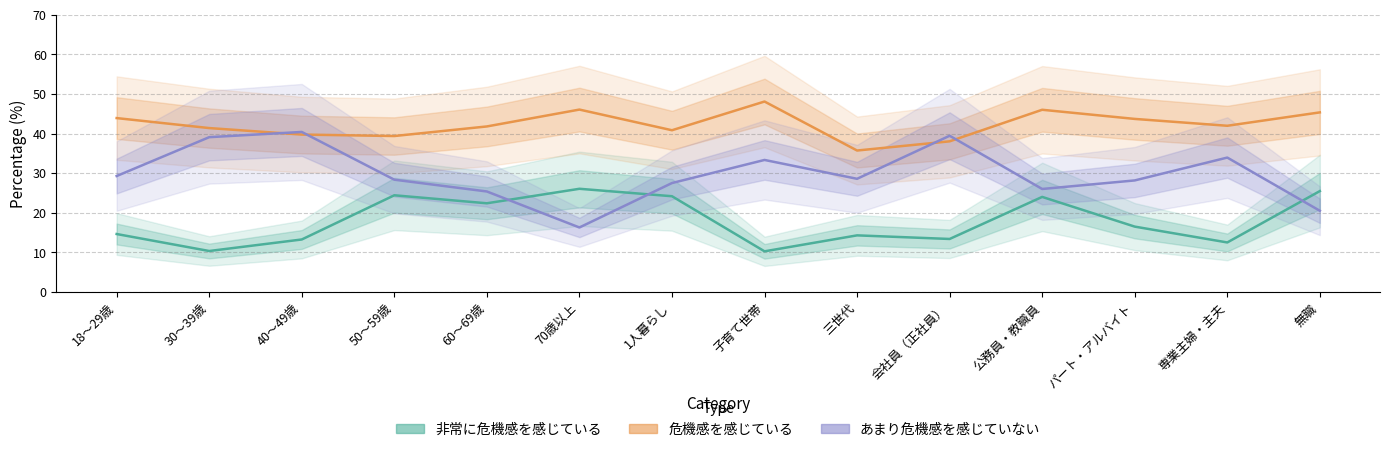

The value of 非常に危機感を感じている at 60～69歳 is 39.1. True or false?

False